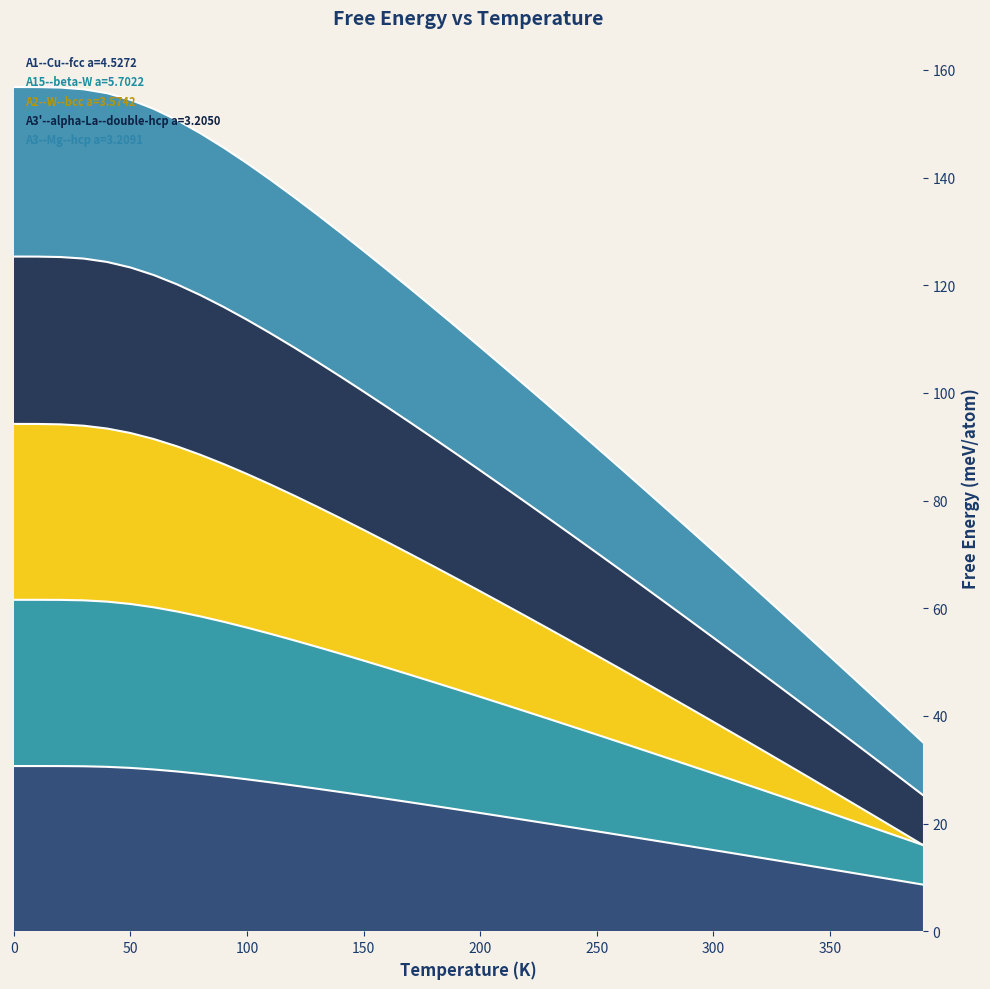

How many categories are shown in the chart?

40